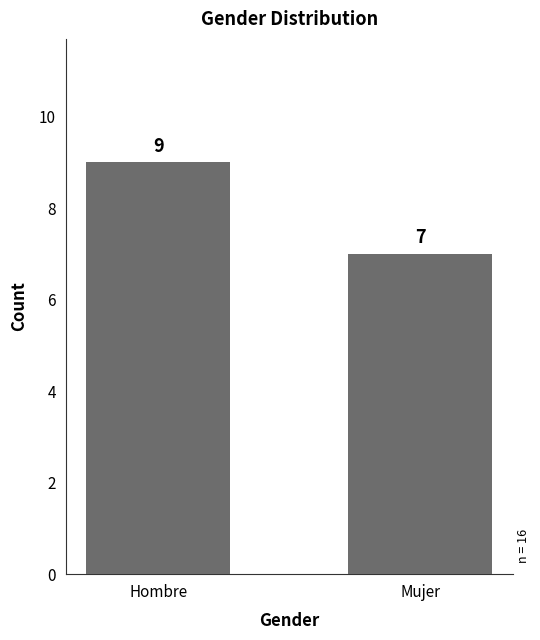

Reading left to right, list all the values displayed in this chart.

Hombre=9	Mujer=7